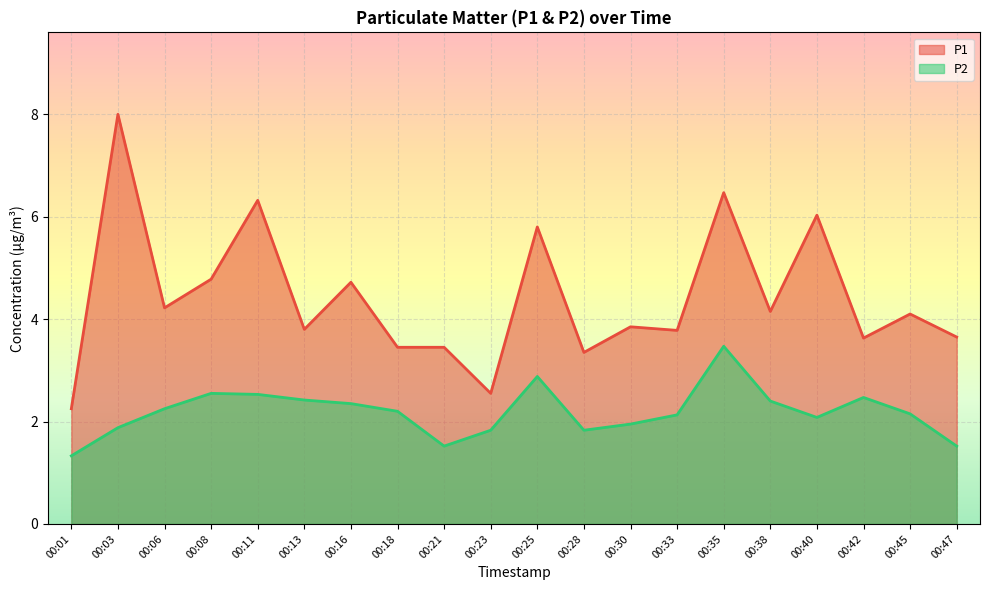

How many lines are shown in the chart?

2